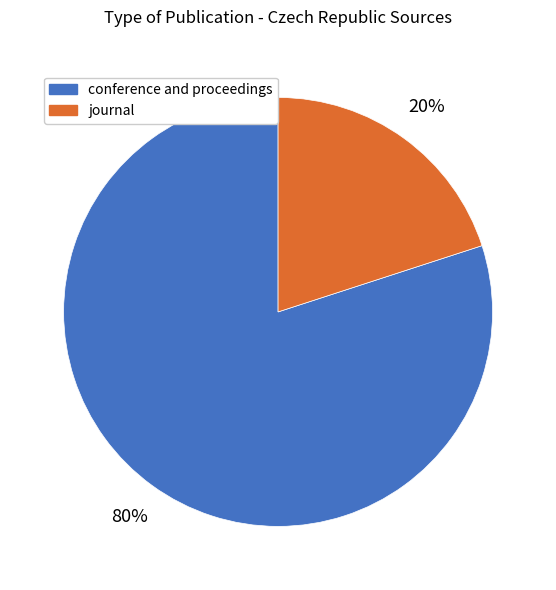

What is the largest slice in the pie chart?

conference and proceedings